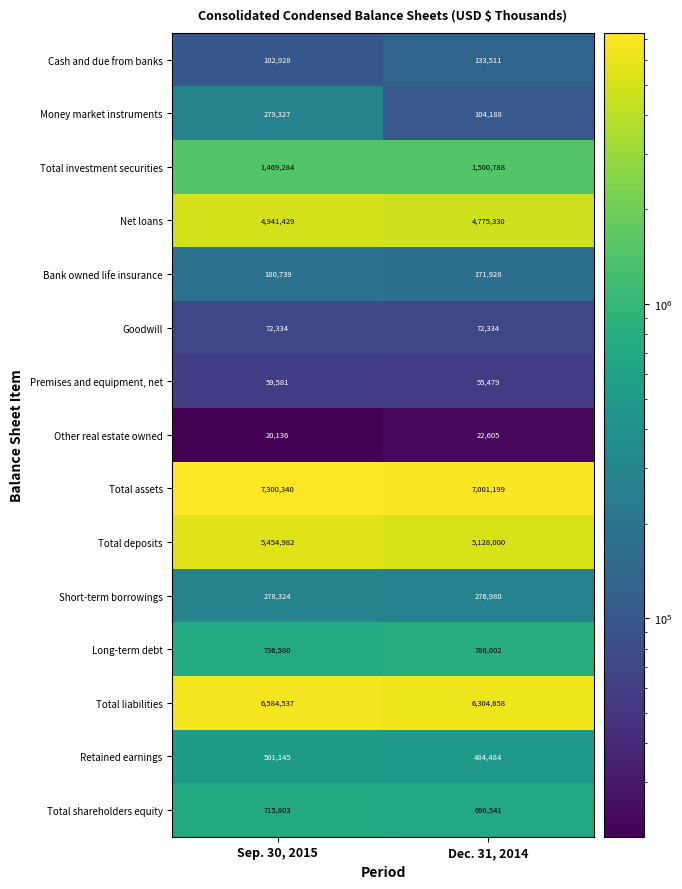

What is the total value across all series at Dec. 31, 2014?

27514627